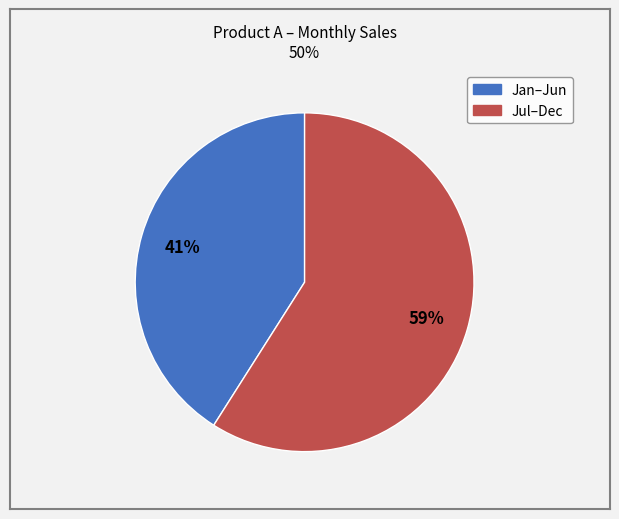

Is there a majority slice in this chart?

Yes